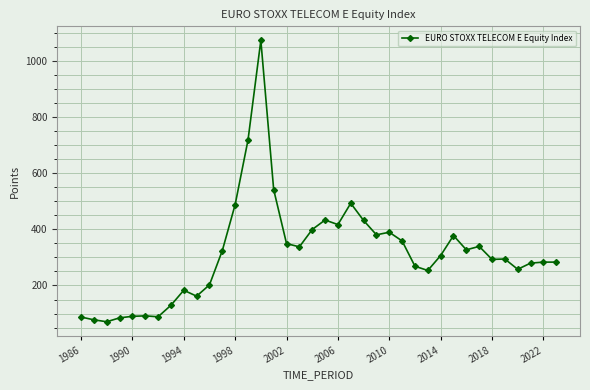

True or false: the data has more than 2 interior local peaks.

True